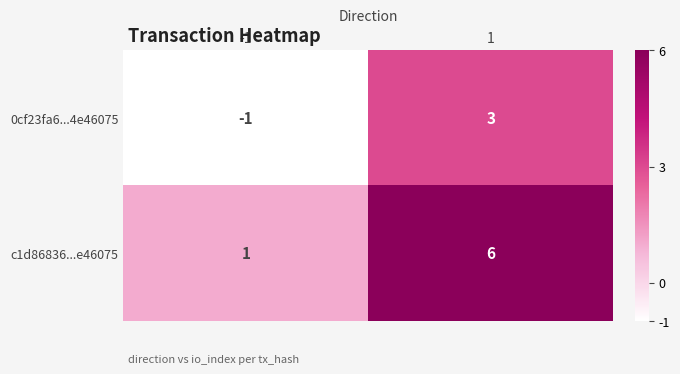

Reading left to right, what are all the values shown in this chart?

0cf23fa6...4e46075: -1	3
c1d86836...e46075: 1	6